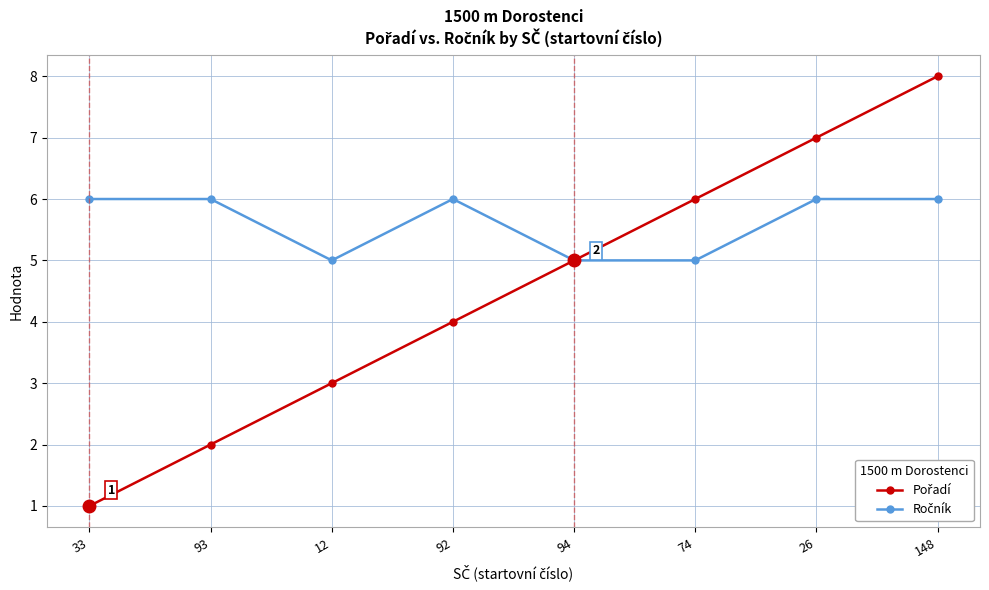

What is the difference between the highest and lowest values at 93?

4